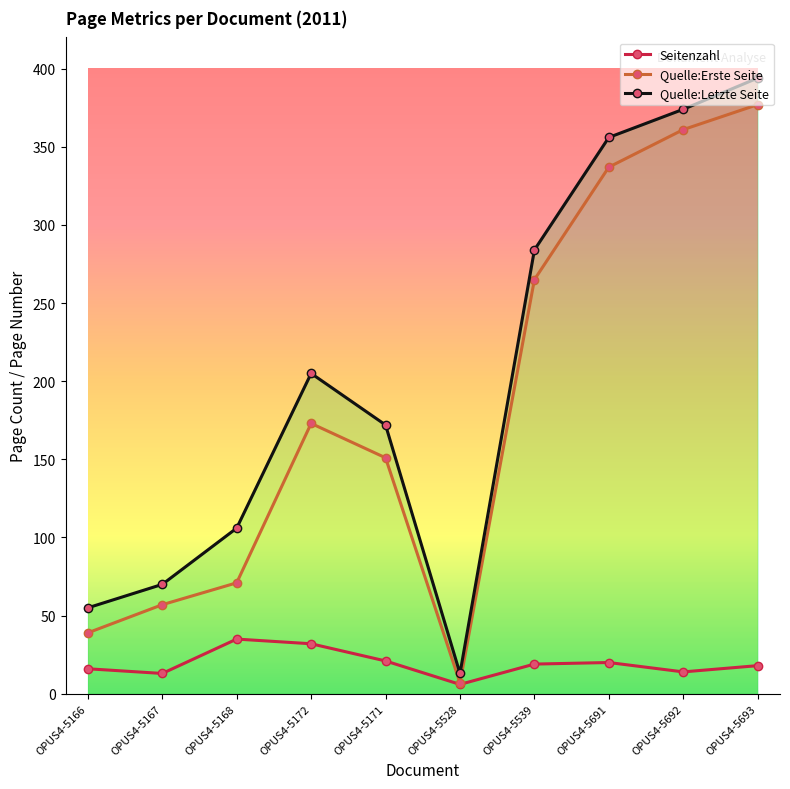

What is the difference between the second highest and minimum values in the Quelle:Erste Seite series?

354